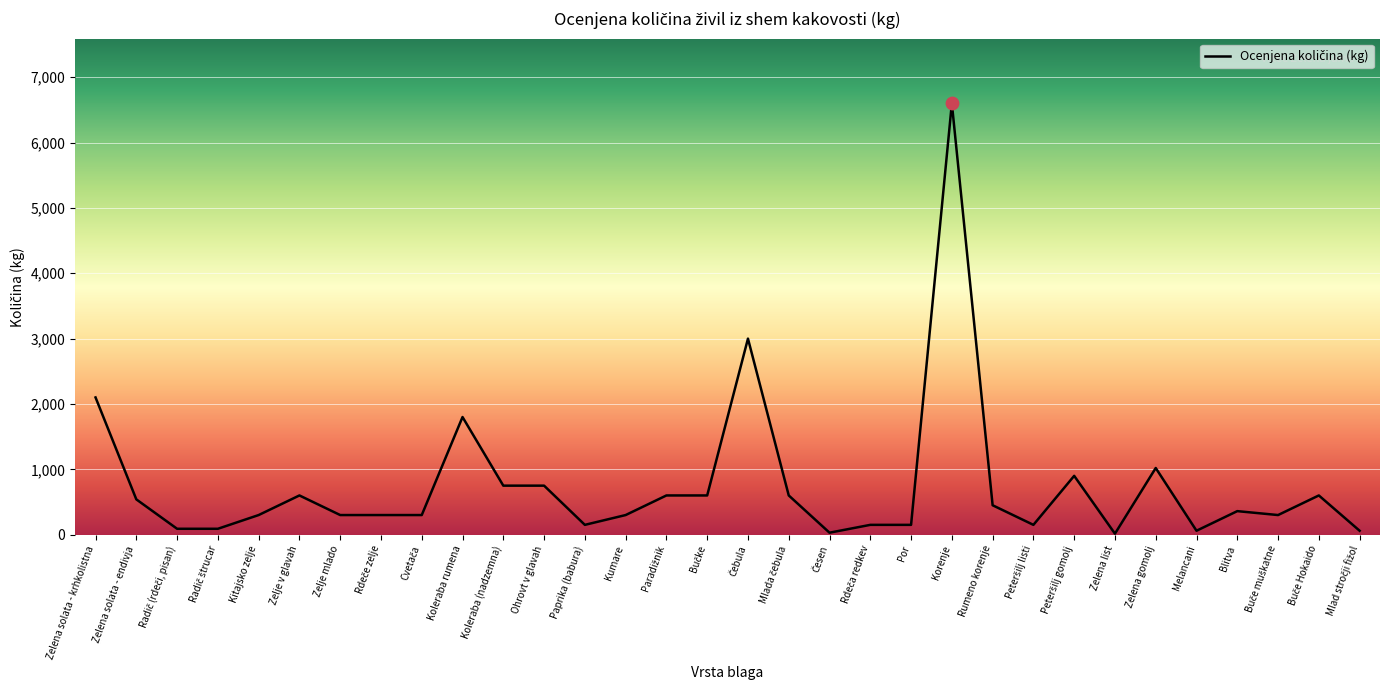

Approximately how many times larger is the value at Blitva compared to Zelje v glavah?

0.6